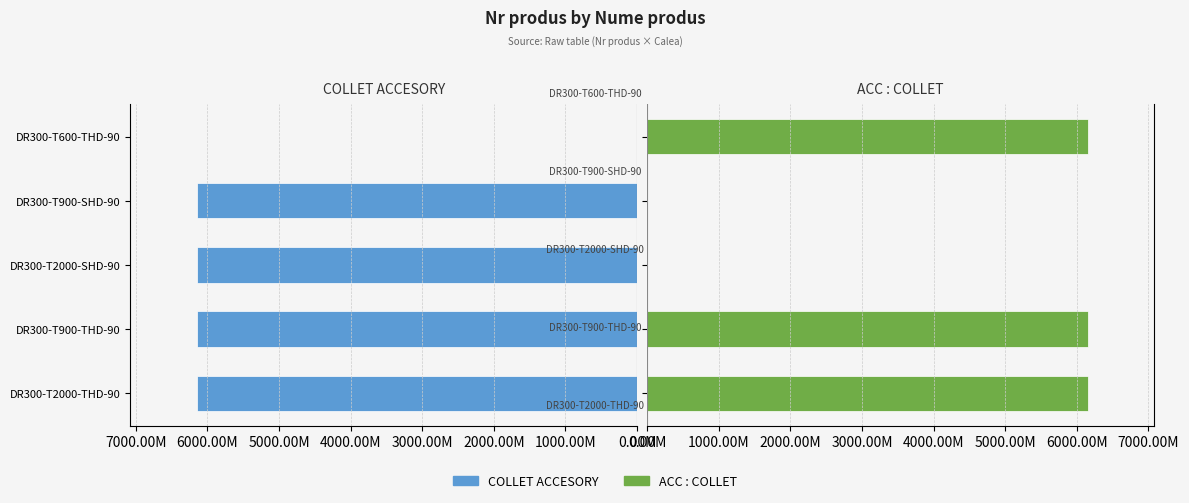

What is the greatest value displayed?

6151.8